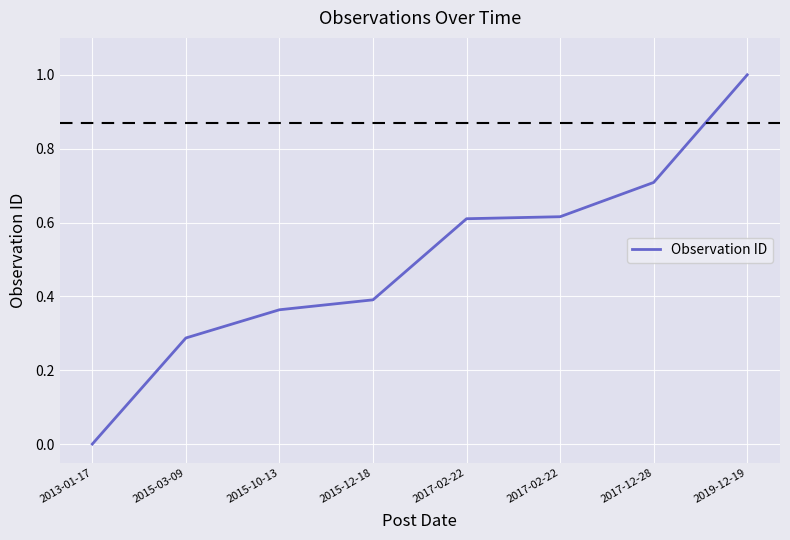

How many lines are shown in the chart?

1